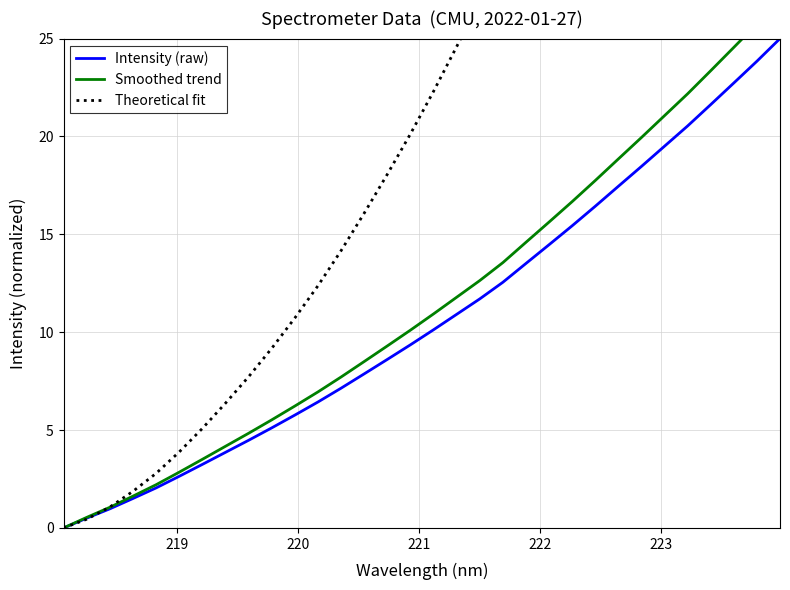

How many lines are shown in the chart?

3